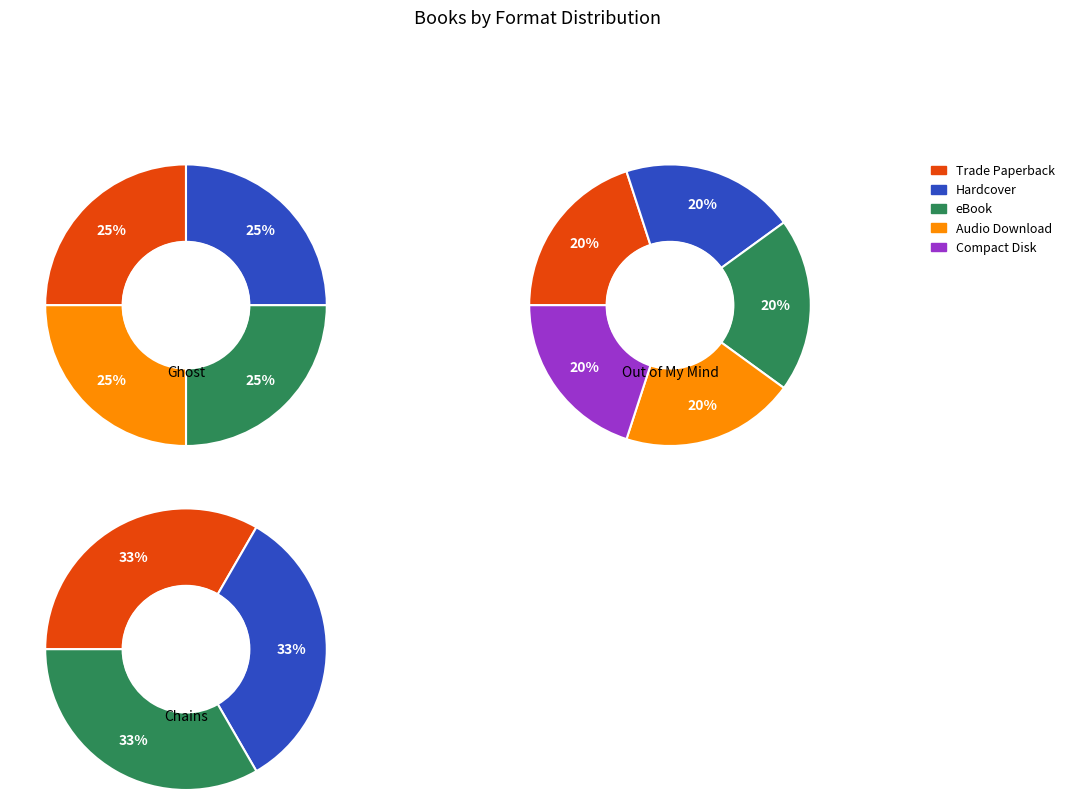

Which series has the widest spread of values?

Chains